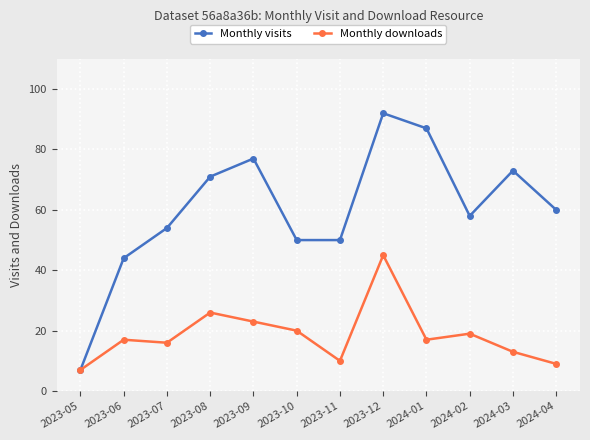

The Monthly visits series shows 82 at 2023-11. True or false?

False